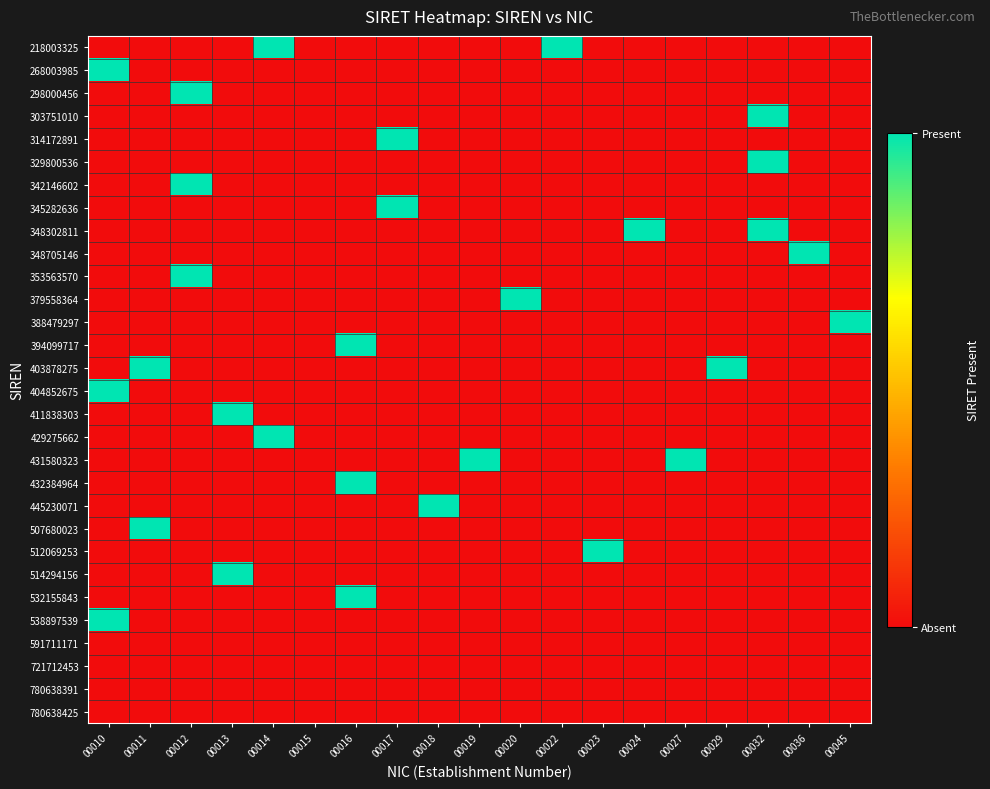

Reading left to right, transcribe all the data shown in this chart.

218003325: 00010=0	00011=0	00012=0	00013=0	00014=1	00015=0	00016=0	00017=0	00018=0	00019=0	00020=0	00022=1	00023=0	00024=0	00027=0	00029=0	00032=0	00036=0	00045=0
268003985: 00010=1	00011=0	00012=0	00013=0	00014=0	00015=0	00016=0	00017=0	00018=0	00019=0	00020=0	00022=0	00023=0	00024=0	00027=0	00029=0	00032=0	00036=0	00045=0
298000456: 00010=0	00011=0	00012=1	00013=0	00014=0	00015=0	00016=0	00017=0	00018=0	00019=0	00020=0	00022=0	00023=0	00024=0	00027=0	00029=0	00032=0	00036=0	00045=0
303751010: 00010=0	00011=0	00012=0	00013=0	00014=0	00015=0	00016=0	00017=0	00018=0	00019=0	00020=0	00022=0	00023=0	00024=0	00027=0	00029=0	00032=1	00036=0	00045=0
314172891: 00010=0	00011=0	00012=0	00013=0	00014=0	00015=0	00016=0	00017=1	00018=0	00019=0	00020=0	00022=0	00023=0	00024=0	00027=0	00029=0	00032=0	00036=0	00045=0
329800536: 00010=0	00011=0	00012=0	00013=0	00014=0	00015=0	00016=0	00017=0	00018=0	00019=0	00020=0	00022=0	00023=0	00024=0	00027=0	00029=0	00032=1	00036=0	00045=0
342146602: 00010=0	00011=0	00012=1	00013=0	00014=0	00015=0	00016=0	00017=0	00018=0	00019=0	00020=0	00022=0	00023=0	00024=0	00027=0	00029=0	00032=0	00036=0	00045=0
345282636: 00010=0	00011=0	00012=0	00013=0	00014=0	00015=0	00016=0	00017=1	00018=0	00019=0	00020=0	00022=0	00023=0	00024=0	00027=0	00029=0	00032=0	00036=0	00045=0
348302811: 00010=0	00011=0	00012=0	00013=0	00014=0	00015=0	00016=0	00017=0	00018=0	00019=0	00020=0	00022=0	00023=0	00024=1	00027=0	00029=0	00032=1	00036=0	00045=0
348705146: 00010=0	00011=0	00012=0	00013=0	00014=0	00015=0	00016=0	00017=0	00018=0	00019=0	00020=0	00022=0	00023=0	00024=0	00027=0	00029=0	00032=0	00036=1	00045=0
353563570: 00010=0	00011=0	00012=1	00013=0	00014=0	00015=0	00016=0	00017=0	00018=0	00019=0	00020=0	00022=0	00023=0	00024=0	00027=0	00029=0	00032=0	00036=0	00045=0
379558364: 00010=0	00011=0	00012=0	00013=0	00014=0	00015=0	00016=0	00017=0	00018=0	00019=0	00020=1	00022=0	00023=0	00024=0	00027=0	00029=0	00032=0	00036=0	00045=0
388479297: 00010=0	00011=0	00012=0	00013=0	00014=0	00015=0	00016=0	00017=0	00018=0	00019=0	00020=0	00022=0	00023=0	00024=0	00027=0	00029=0	00032=0	00036=0	00045=1
394099717: 00010=0	00011=0	00012=0	00013=0	00014=0	00015=0	00016=1	00017=0	00018=0	00019=0	00020=0	00022=0	00023=0	00024=0	00027=0	00029=0	00032=0	00036=0	00045=0
403878275: 00010=0	00011=1	00012=0	00013=0	00014=0	00015=0	00016=0	00017=0	00018=0	00019=0	00020=0	00022=0	00023=0	00024=0	00027=0	00029=1	00032=0	00036=0	00045=0
404852675: 00010=1	00011=0	00012=0	00013=0	00014=0	00015=0	00016=0	00017=0	00018=0	00019=0	00020=0	00022=0	00023=0	00024=0	00027=0	00029=0	00032=0	00036=0	00045=0
411838303: 00010=0	00011=0	00012=0	00013=1	00014=0	00015=0	00016=0	00017=0	00018=0	00019=0	00020=0	00022=0	00023=0	00024=0	00027=0	00029=0	00032=0	00036=0	00045=0
429275662: 00010=0	00011=0	00012=0	00013=0	00014=1	00015=0	00016=0	00017=0	00018=0	00019=0	00020=0	00022=0	00023=0	00024=0	00027=0	00029=0	00032=0	00036=0	00045=0
431580323: 00010=0	00011=0	00012=0	00013=0	00014=0	00015=0	00016=0	00017=0	00018=0	00019=1	00020=0	00022=0	00023=0	00024=0	00027=1	00029=0	00032=0	00036=0	00045=0
432384964: 00010=0	00011=0	00012=0	00013=0	00014=0	00015=0	00016=1	00017=0	00018=0	00019=0	00020=0	00022=0	00023=0	00024=0	00027=0	00029=0	00032=0	00036=0	00045=0
445230071: 00010=0	00011=0	00012=0	00013=0	00014=0	00015=0	00016=0	00017=0	00018=1	00019=0	00020=0	00022=0	00023=0	00024=0	00027=0	00029=0	00032=0	00036=0	00045=0
507680023: 00010=0	00011=1	00012=0	00013=0	00014=0	00015=0	00016=0	00017=0	00018=0	00019=0	00020=0	00022=0	00023=0	00024=0	00027=0	00029=0	00032=0	00036=0	00045=0
512069253: 00010=0	00011=0	00012=0	00013=0	00014=0	00015=0	00016=0	00017=0	00018=0	00019=0	00020=0	00022=0	00023=1	00024=0	00027=0	00029=0	00032=0	00036=0	00045=0
514294156: 00010=0	00011=0	00012=0	00013=1	00014=0	00015=0	00016=0	00017=0	00018=0	00019=0	00020=0	00022=0	00023=0	00024=0	00027=0	00029=0	00032=0	00036=0	00045=0
532155843: 00010=0	00011=0	00012=0	00013=0	00014=0	00015=0	00016=1	00017=0	00018=0	00019=0	00020=0	00022=0	00023=0	00024=0	00027=0	00029=0	00032=0	00036=0	00045=0
538897539: 00010=1	00011=0	00012=0	00013=0	00014=0	00015=0	00016=0	00017=0	00018=0	00019=0	00020=0	00022=0	00023=0	00024=0	00027=0	00029=0	00032=0	00036=0	00045=0
591711171: 00010=0	00011=0	00012=0	00013=0	00014=0	00015=0	00016=0	00017=0	00018=0	00019=0	00020=0	00022=0	00023=0	00024=0	00027=0	00029=0	00032=0	00036=0	00045=0
721712453: 00010=0	00011=0	00012=0	00013=0	00014=0	00015=0	00016=0	00017=0	00018=0	00019=0	00020=0	00022=0	00023=0	00024=0	00027=0	00029=0	00032=0	00036=0	00045=0
780638391: 00010=0	00011=0	00012=0	00013=0	00014=0	00015=0	00016=0	00017=0	00018=0	00019=0	00020=0	00022=0	00023=0	00024=0	00027=0	00029=0	00032=0	00036=0	00045=0
780638425: 00010=0	00011=0	00012=0	00013=0	00014=0	00015=0	00016=0	00017=0	00018=0	00019=0	00020=0	00022=0	00023=0	00024=0	00027=0	00029=0	00032=0	00036=0	00045=0